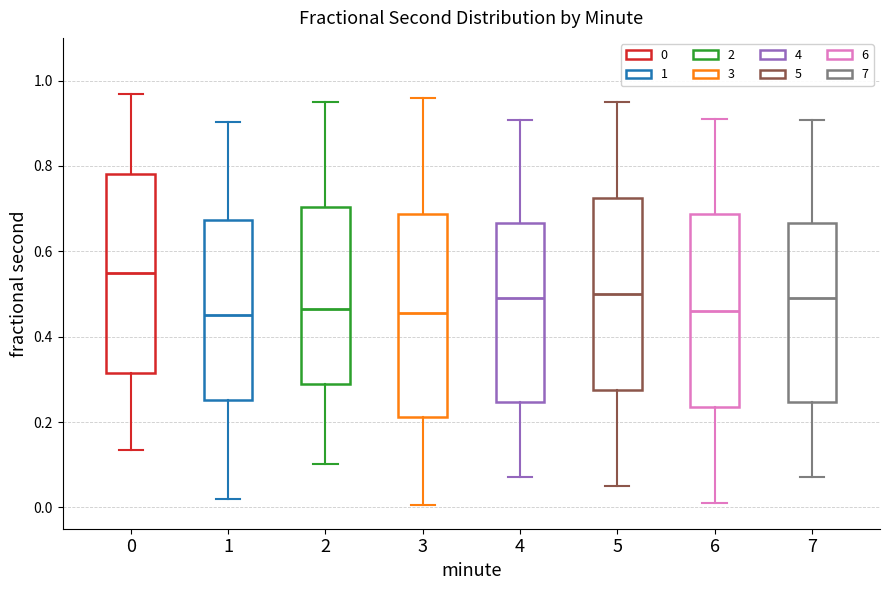

Reading left to right, transcribe this box plot: for each box, give where its median line is, the range the box spans, and where its two whiskers end, as read against the y-axis. The values are not printed on the chart, so give them approximately, as read against the axis.

0: median 0.54, box 0.32 to 0.78, whiskers 0.14 to 0.96
1: median 0.46, box 0.26 to 0.68, whiskers 0.02 to 0.90
2: median 0.46, box 0.28 to 0.70, whiskers 0.10 to 0.96
3: median 0.46, box 0.22 to 0.68, whiskers 0.00 to 0.96
4: median 0.48, box 0.24 to 0.66, whiskers 0.08 to 0.90
5: median 0.50, box 0.28 to 0.72, whiskers 0.06 to 0.96
6: median 0.46, box 0.24 to 0.68, whiskers 0.02 to 0.92
7: median 0.48, box 0.24 to 0.66, whiskers 0.08 to 0.90